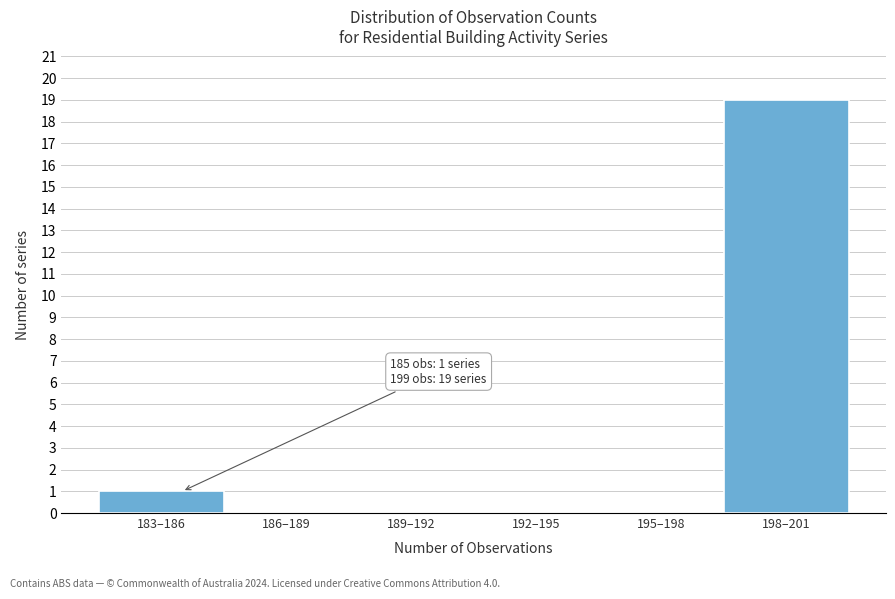

Reading left to right, extract all data points from this chart.

183–186=1	186–189=0	189–192=0	192–195=0	195–198=0	198–201=19